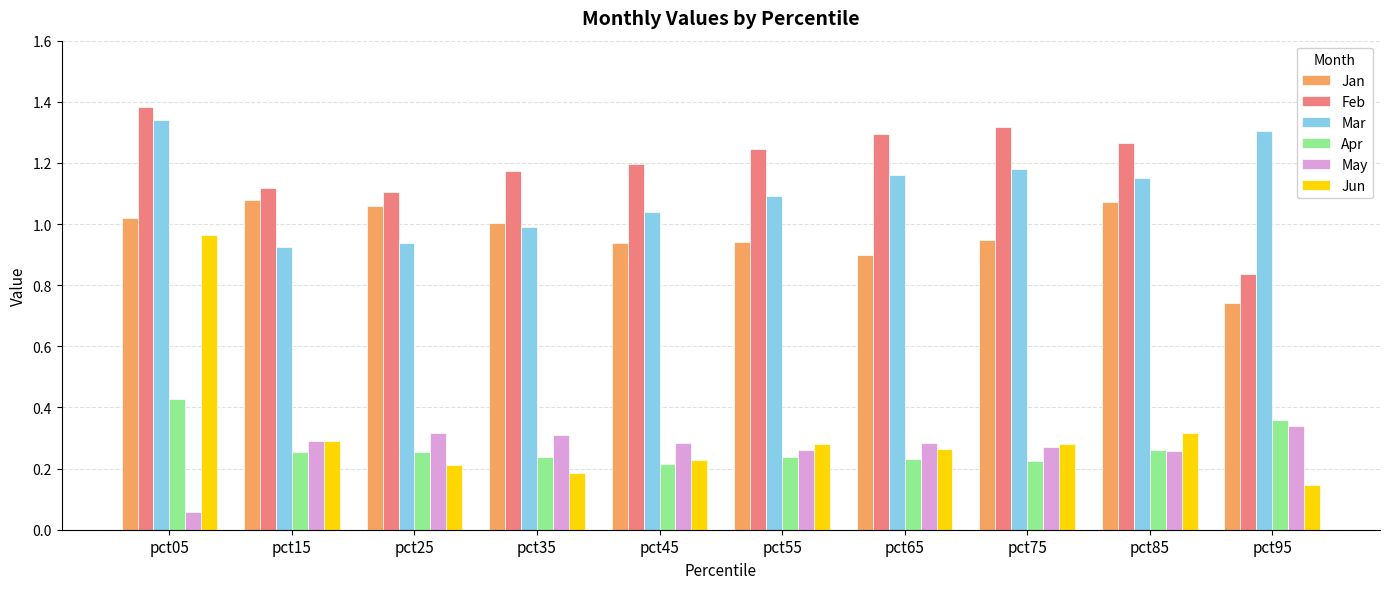

How many distinct data groups are displayed?

6